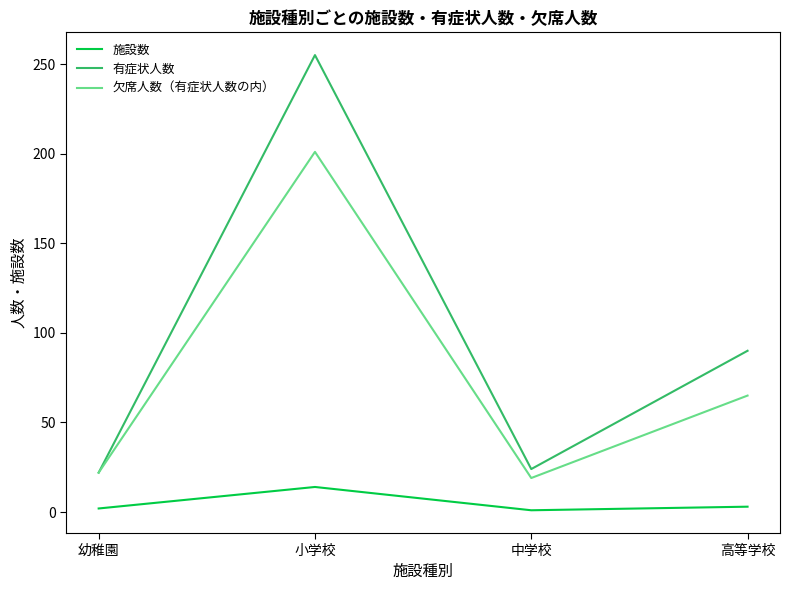

True or false: 有症状人数 and 施設数 cross at least once.

False